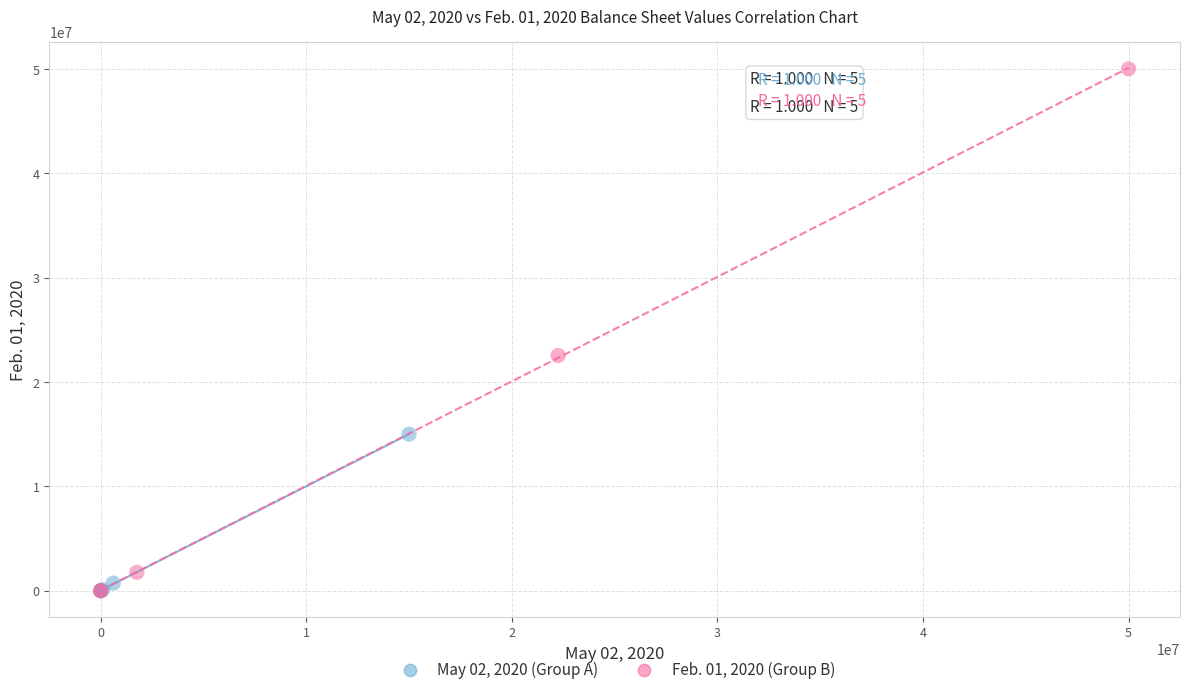

What are all the series names shown in the legend?

May 02, 2020 (Group A), Feb. 01, 2020 (Group B)